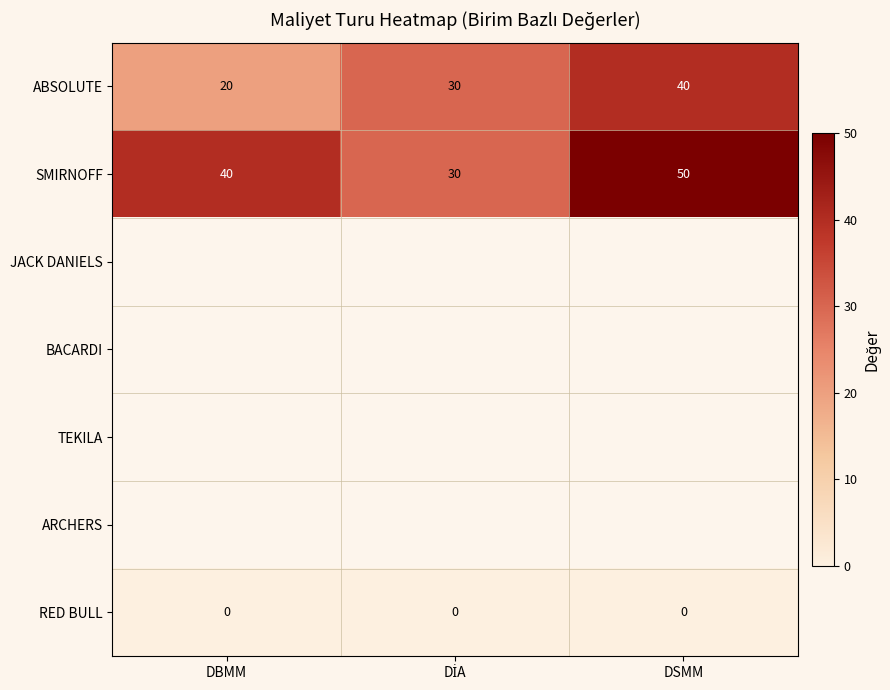

Between DBMM and DİA, which is larger?

DİA